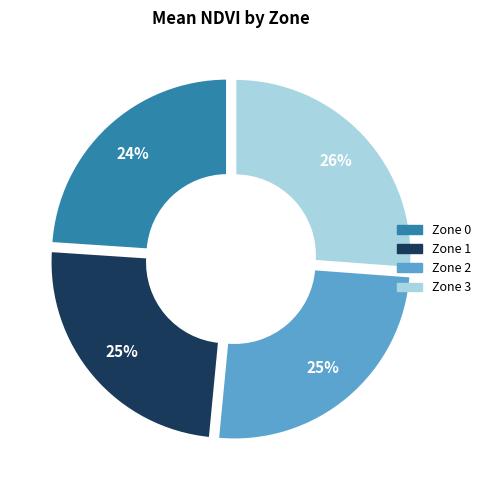

To the nearest percent, what is the difference between the Zone 2 and Zone 0 slice percentages?

1%